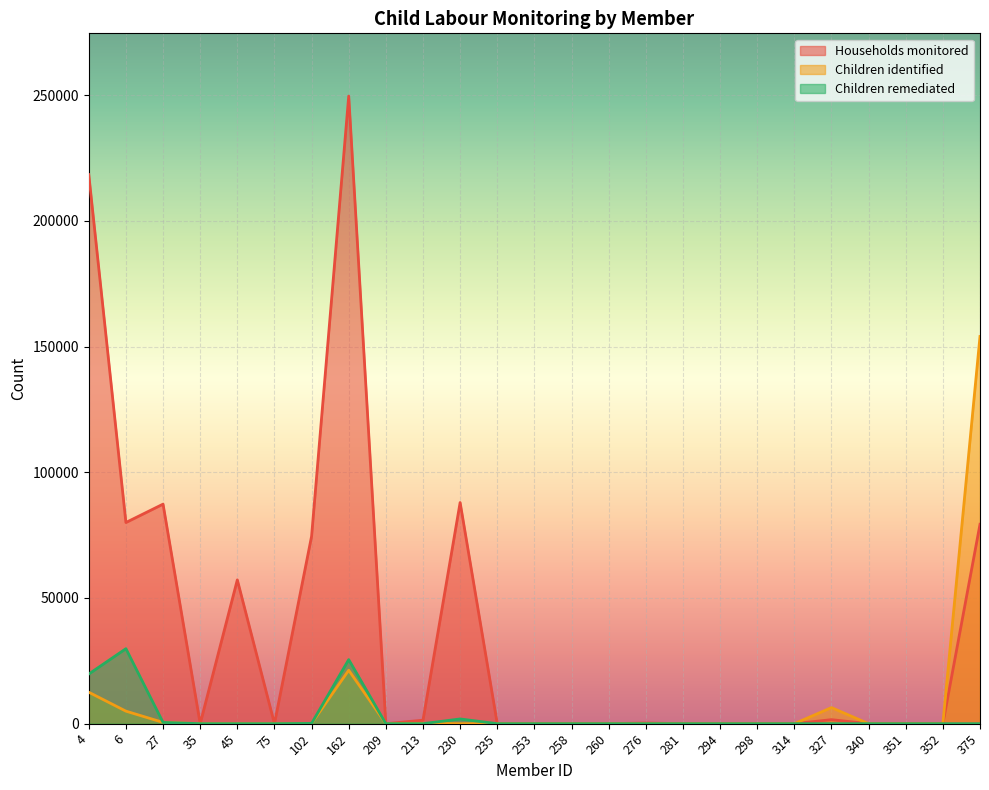

What is the sum of all Children identified values?

199961